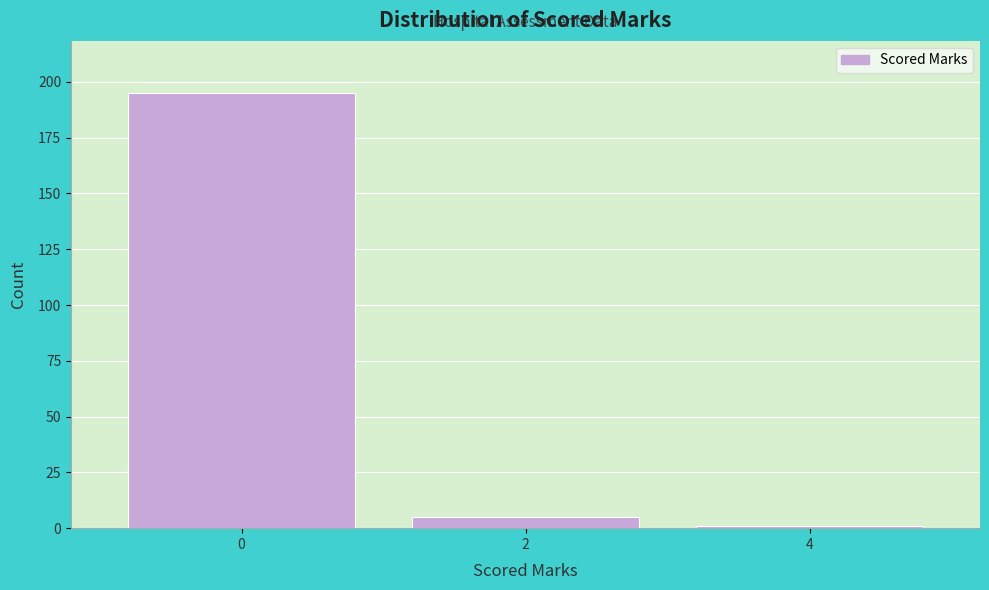

Reading left to right, transcribe all the data shown in this chart.

0=195	2=5	4=1